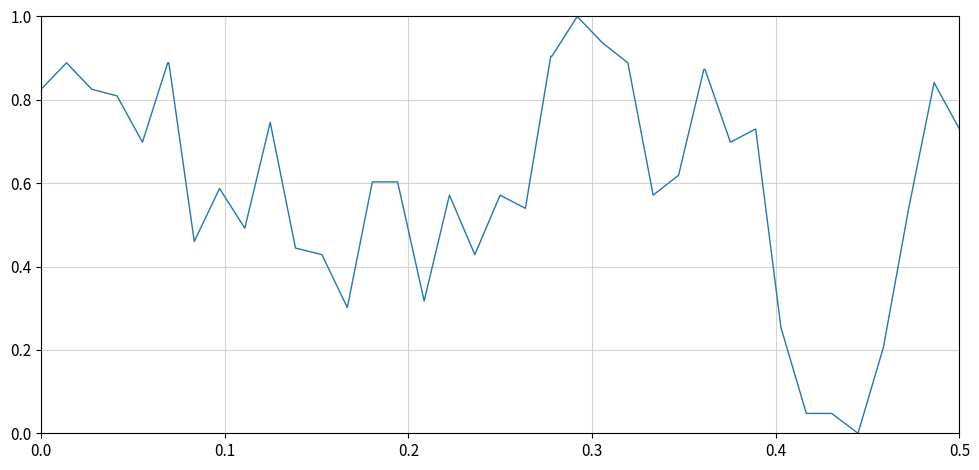

What is the maximum value shown in the chart?

1.0